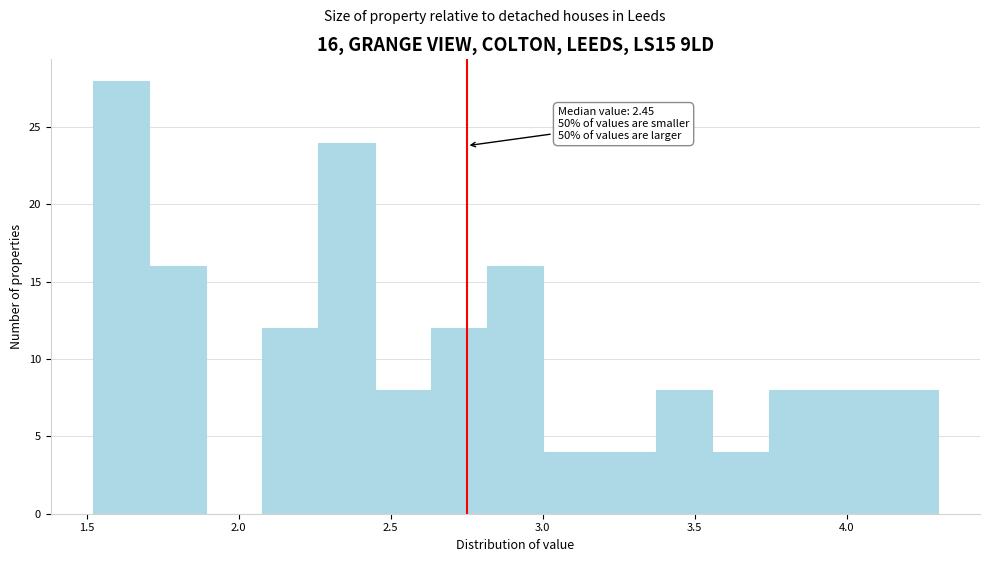

Around what value on the x-axis is the tallest bar? Give the approximate position of its centre, as read against the axis.

1.60